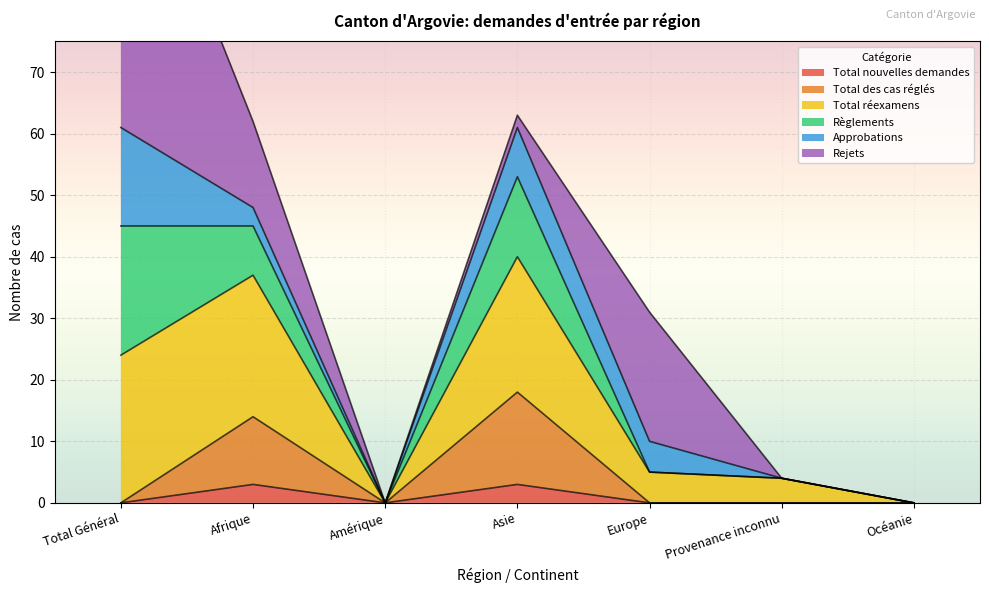

What is the label of the 3rd point from the left?

Amérique